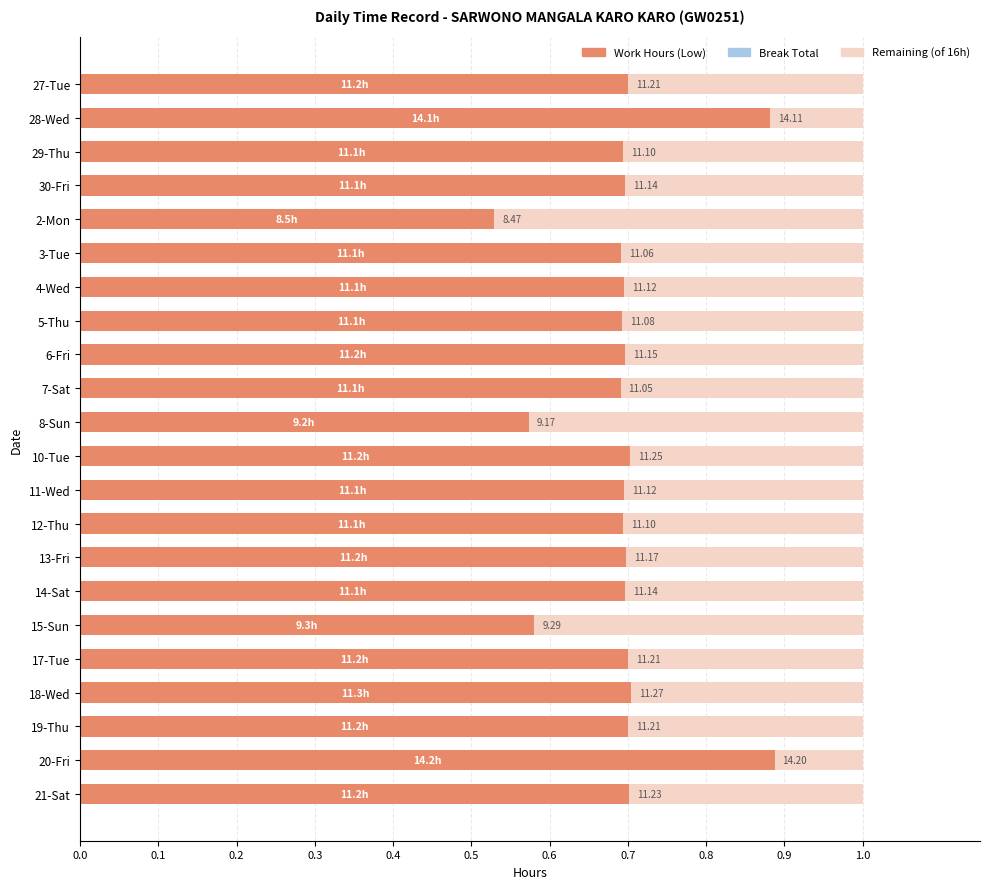

Count the Work Hours (Low) values in the range 0 to 1.

22